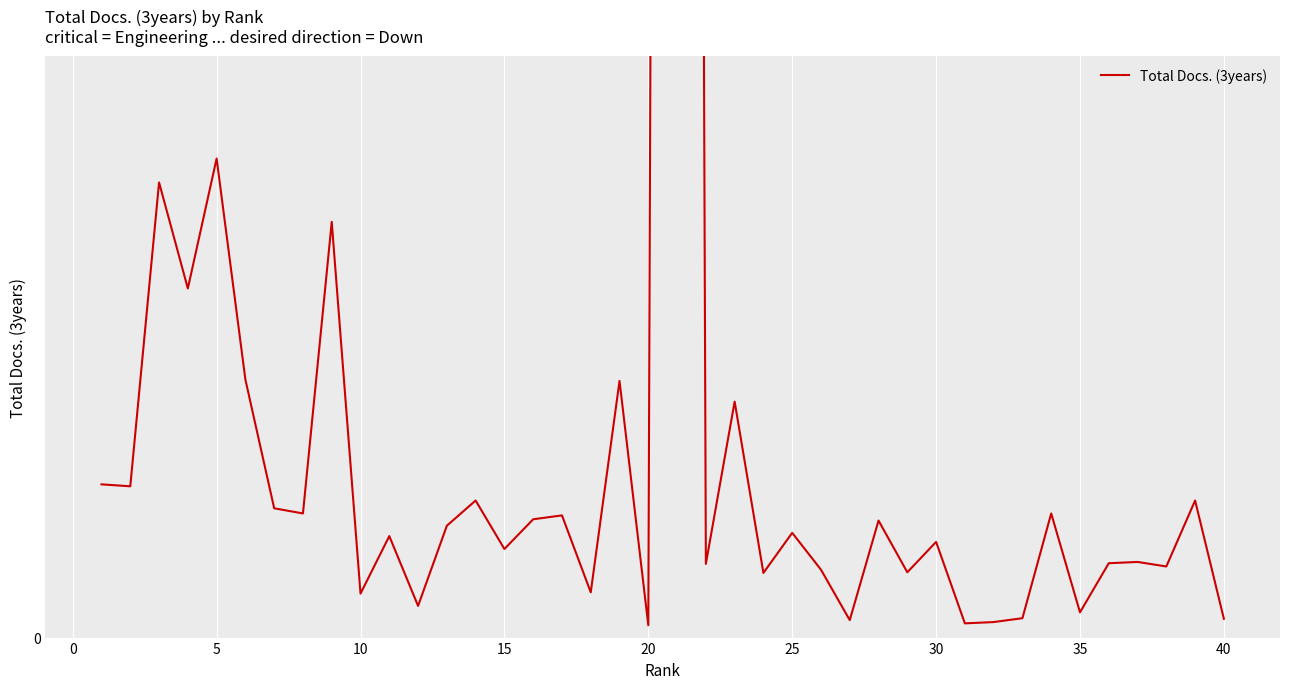

What is the change in value from 5 to 19?

-685